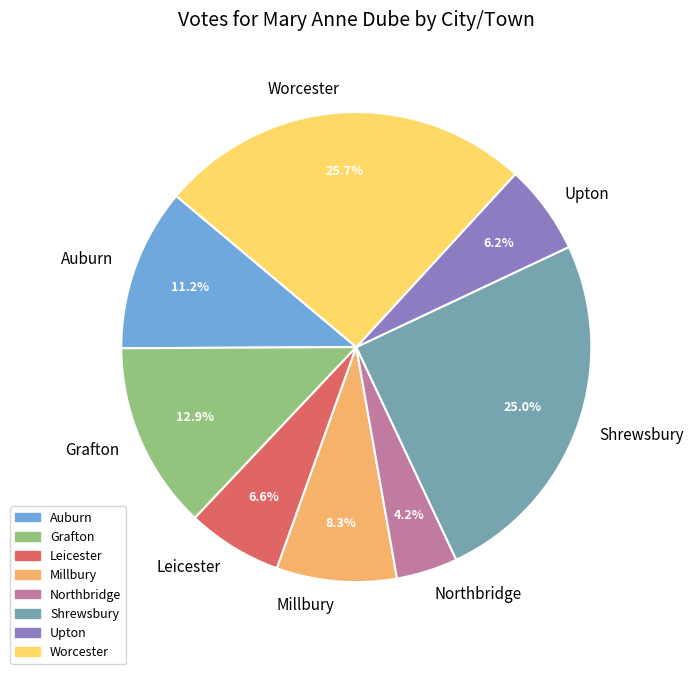

Is it true that Grafton is 22% of the pie?

False